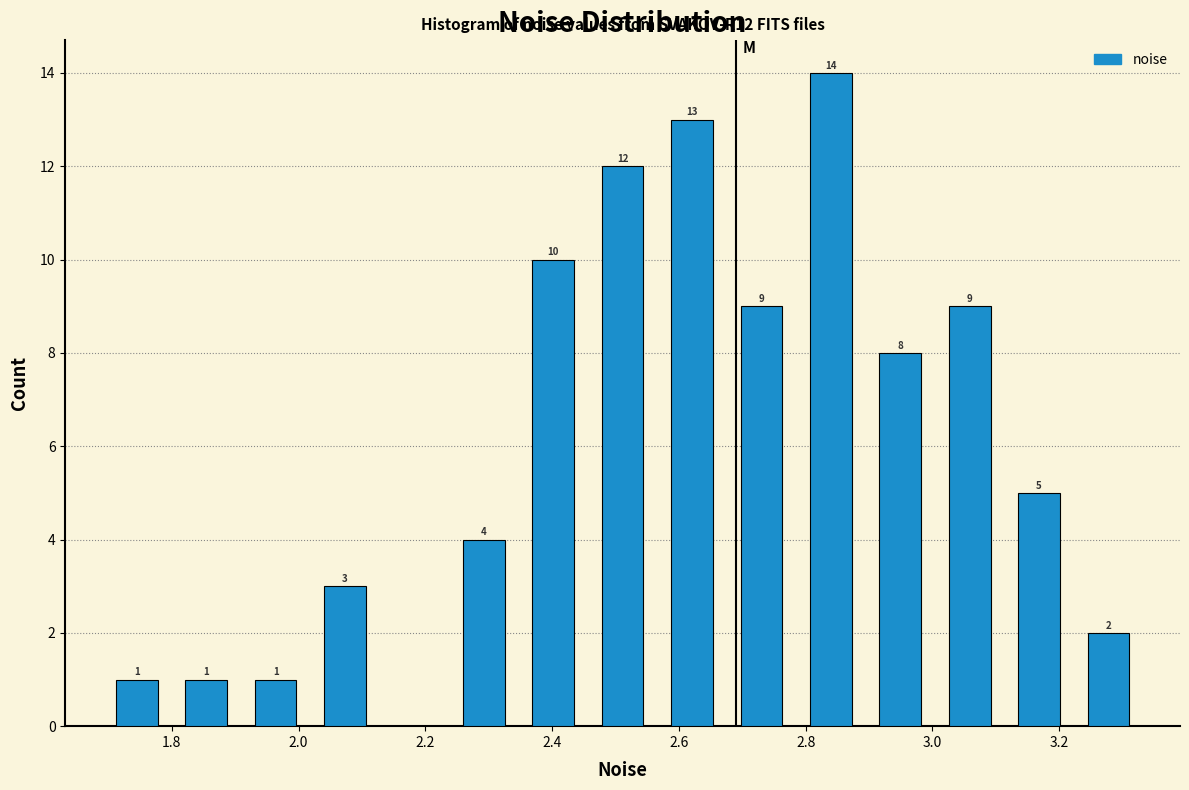

Over which range of the x-axis is the bar tallest?

2.78 to 2.90